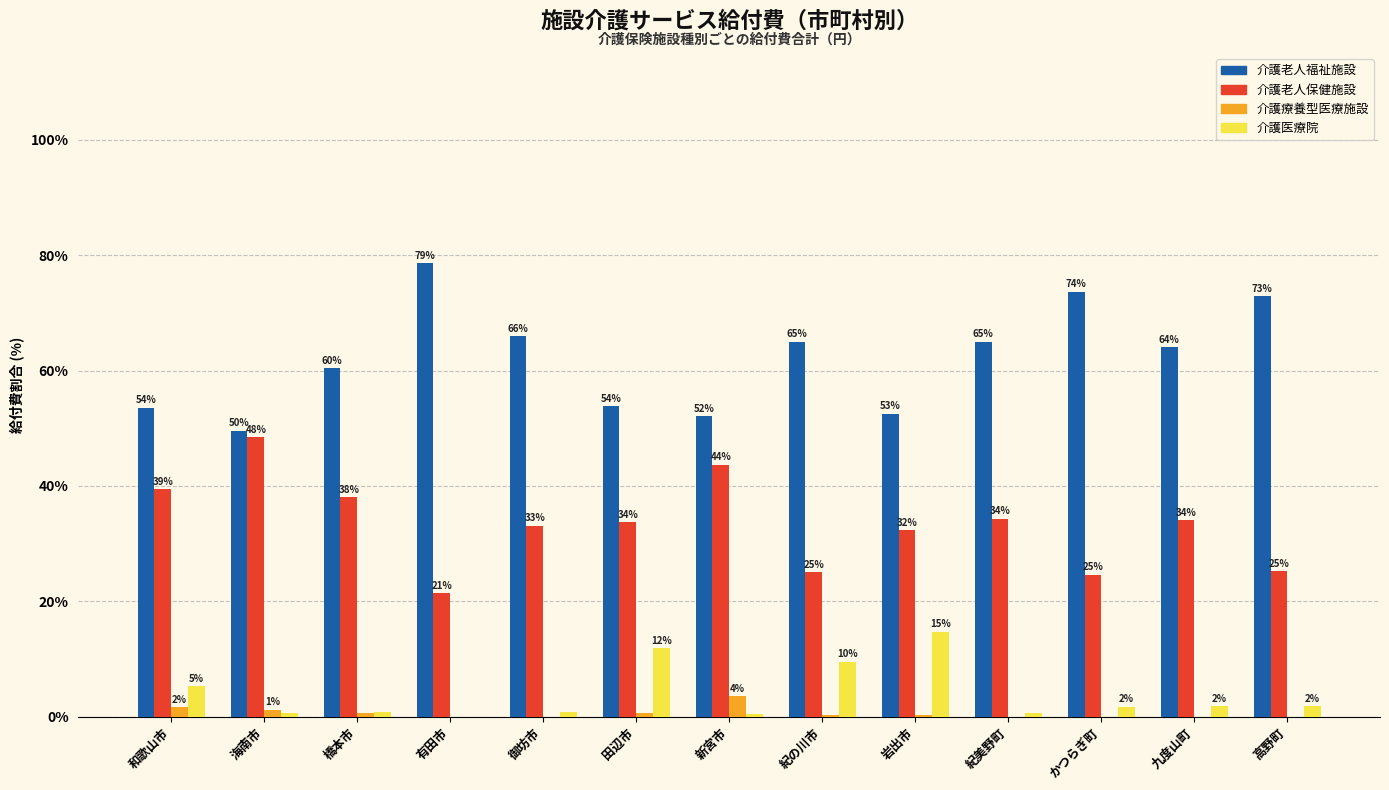

Is the value of 介護療養型医療施設 at 新宮市 greater than the value of 介護医療院 at 有田市?

Yes